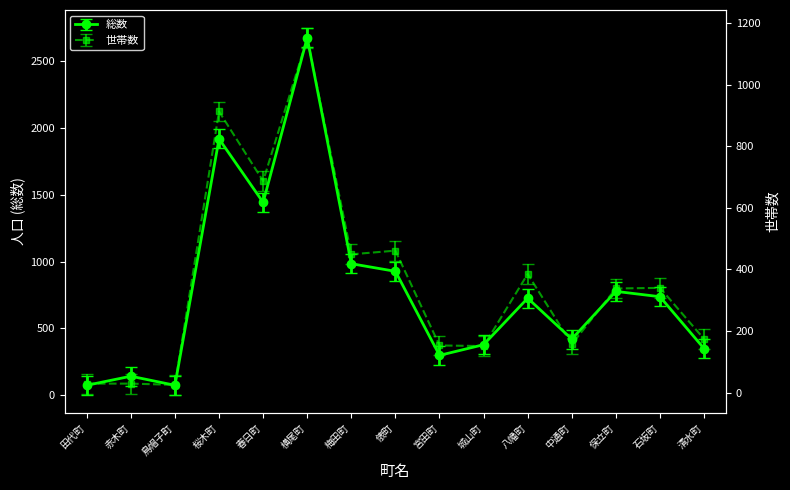

How many interior local peaks does the 世帯 series have?

5